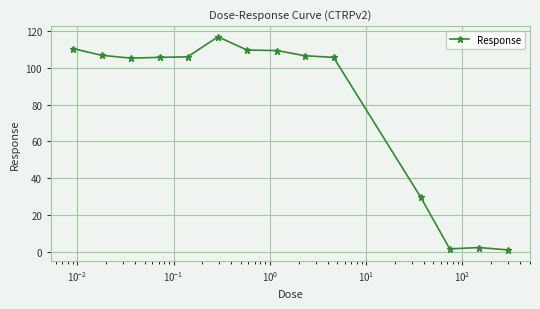

Is this an area chart (filled region under the line)?

No